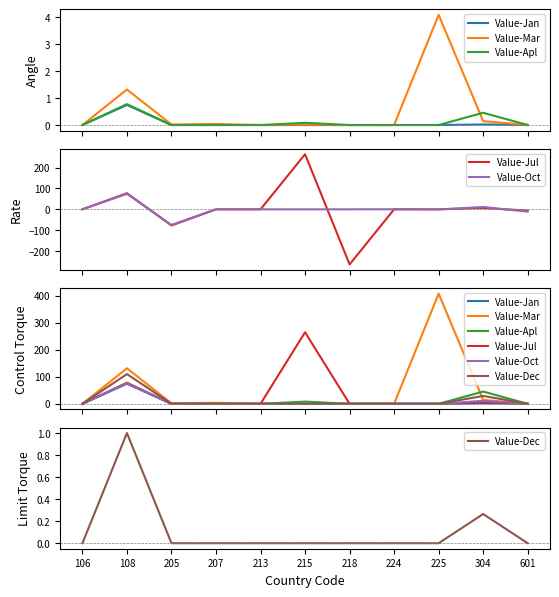

At which category is the sum across all series the highest?

108